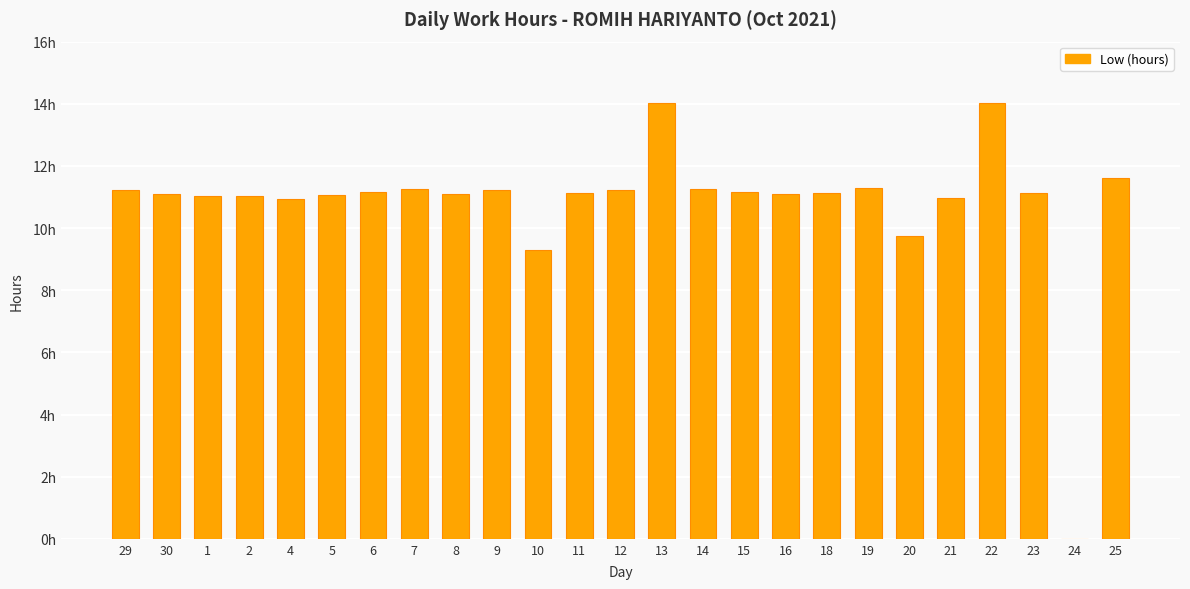

Where is the data nearest to the value 7?

10